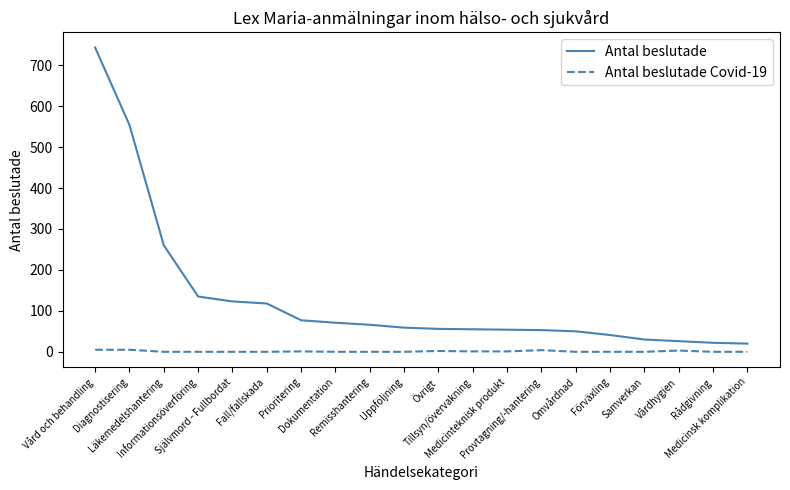

Count the number of data series in this chart.

2